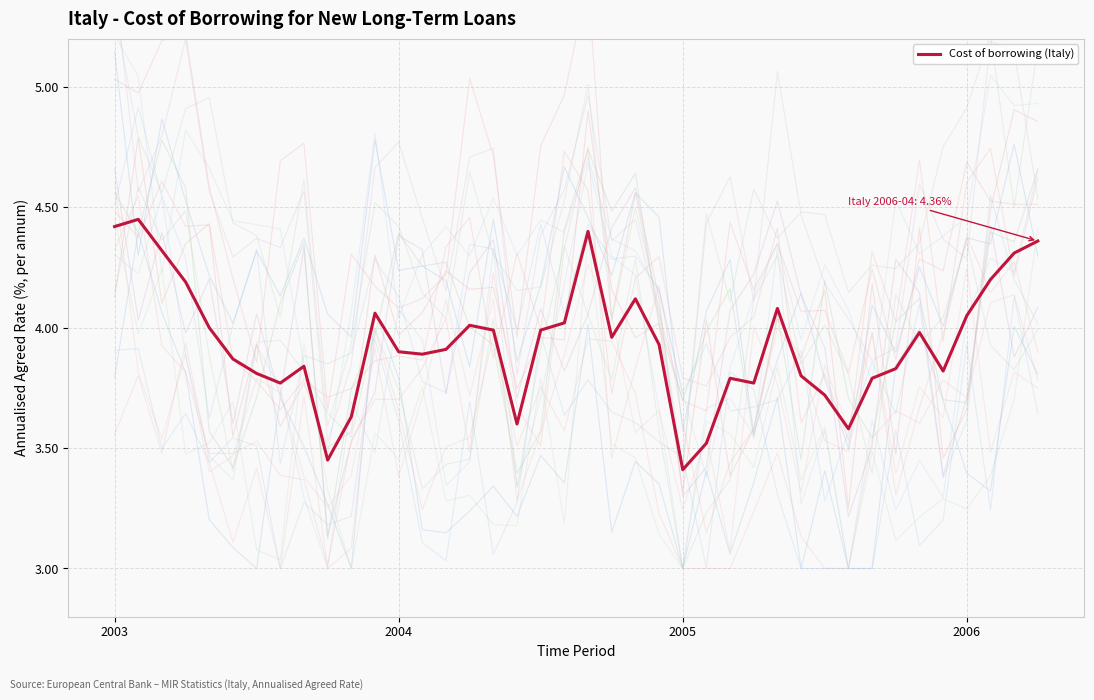

How many points are higher than both their immediate neighbors (excluding endpoints)?

9